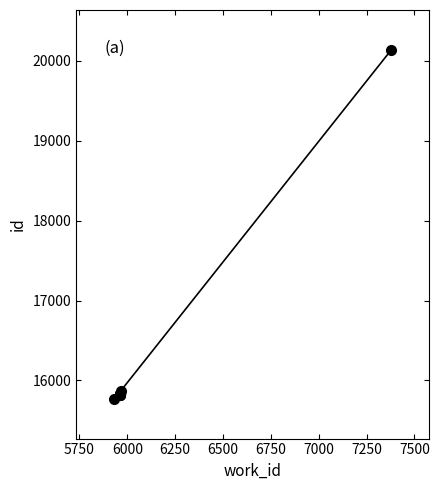

Approximately how many times larger is the value at 6750 compared to 7250?

1.0